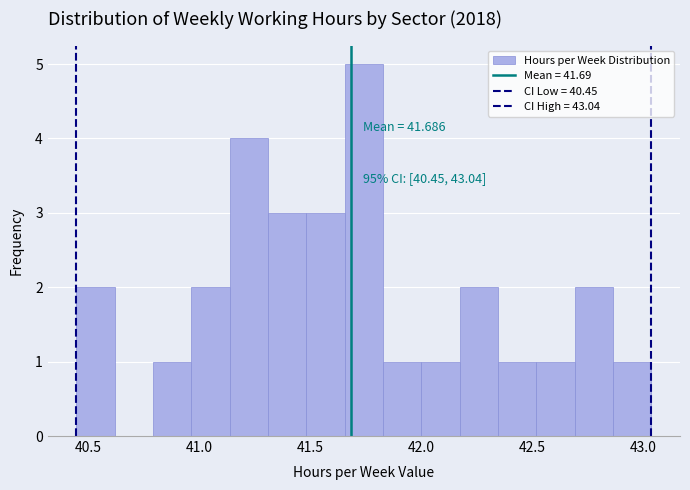

Read against the x-axis, roughly where is the centre of the tallest bar?

41.75